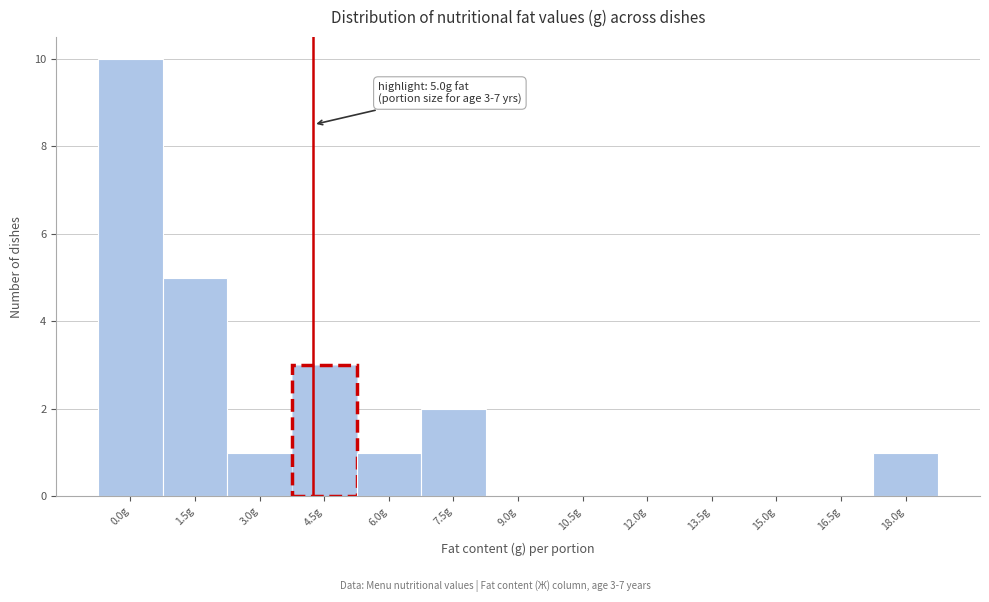

Reading right to left, list all the values displayed in this chart.

18.0g=1	16.5g=0	15.0g=0	13.5g=0	12.0g=0	10.5g=0	9.0g=0	7.5g=2	6.0g=1	4.5g=3	3.0g=1	1.5g=5	0.0g=10